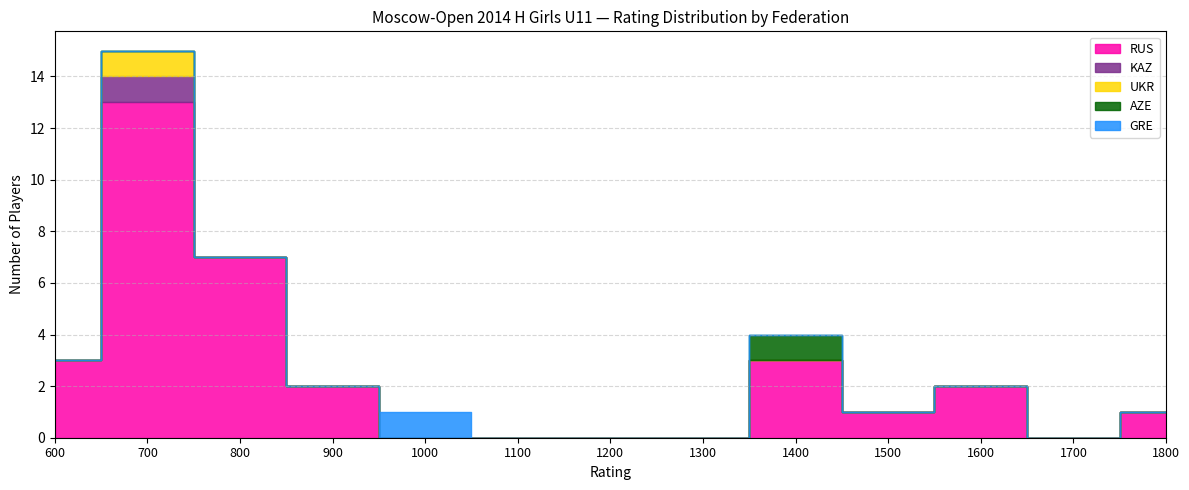

Does the chart display data point markers on the line(s)?

No